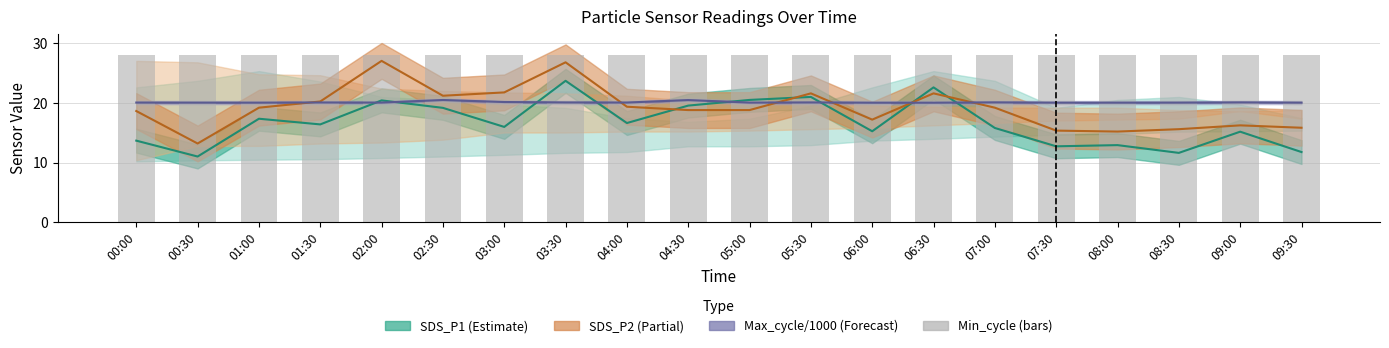

Read the SDS_P2 (Partial) value at 06:30.

21.6